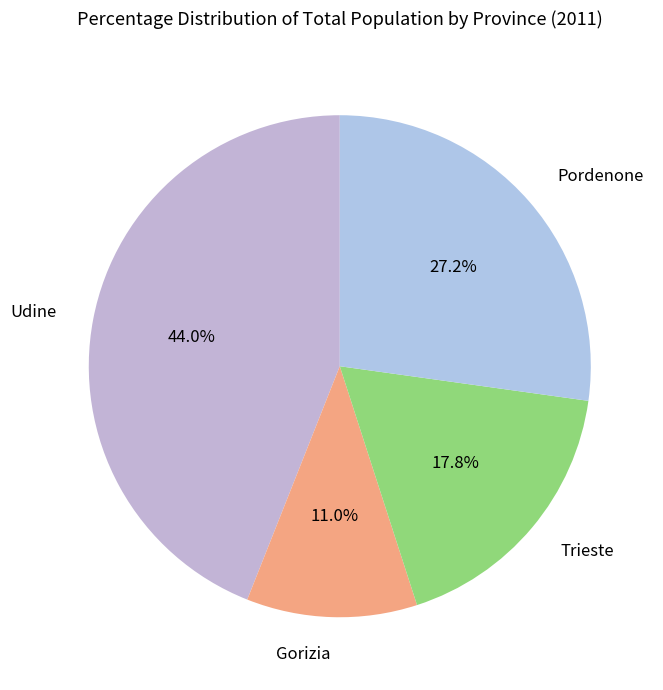

What is the largest slice in the pie chart?

Udine